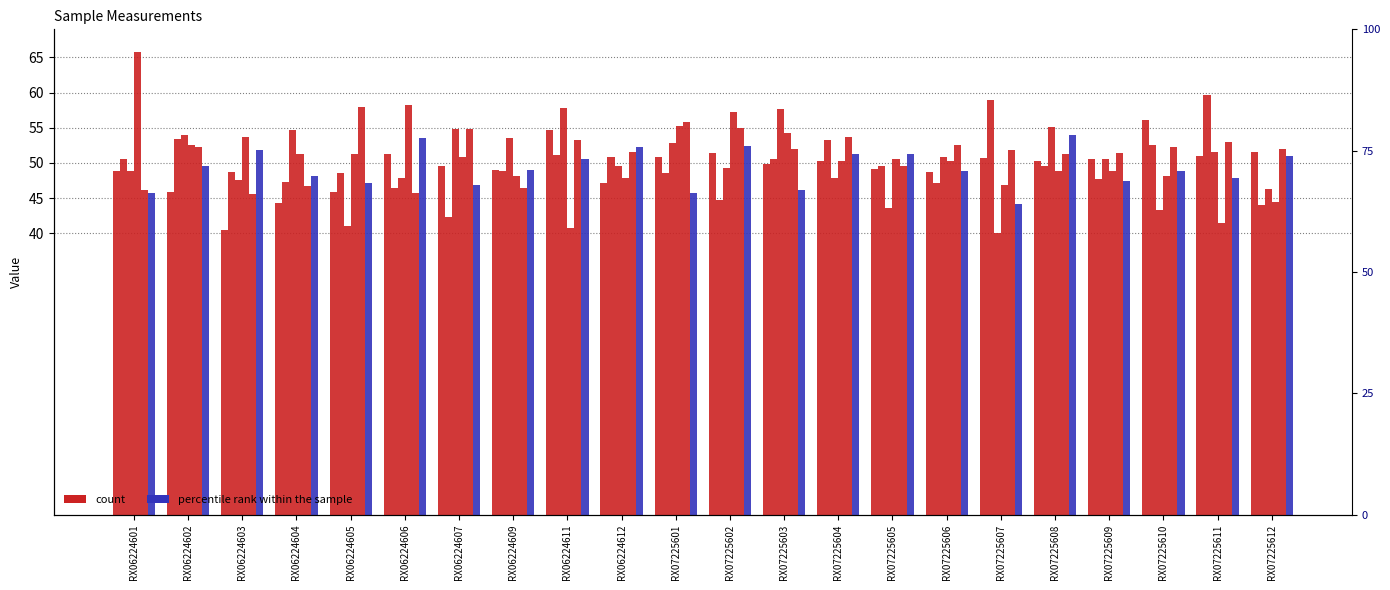

The col_7 (count) series shows 76.3 at RX07225601. True or false?

False